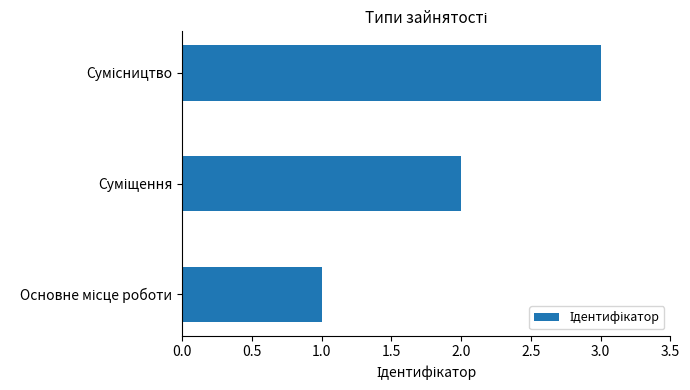

How many categories are shown in the chart?

3